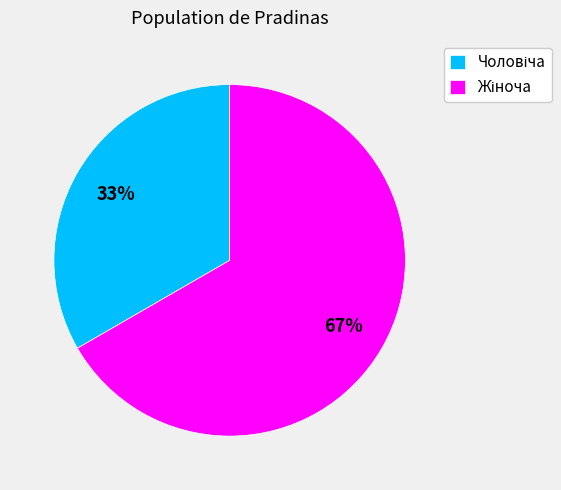

To the nearest percent, what is the average slice percentage?

50%